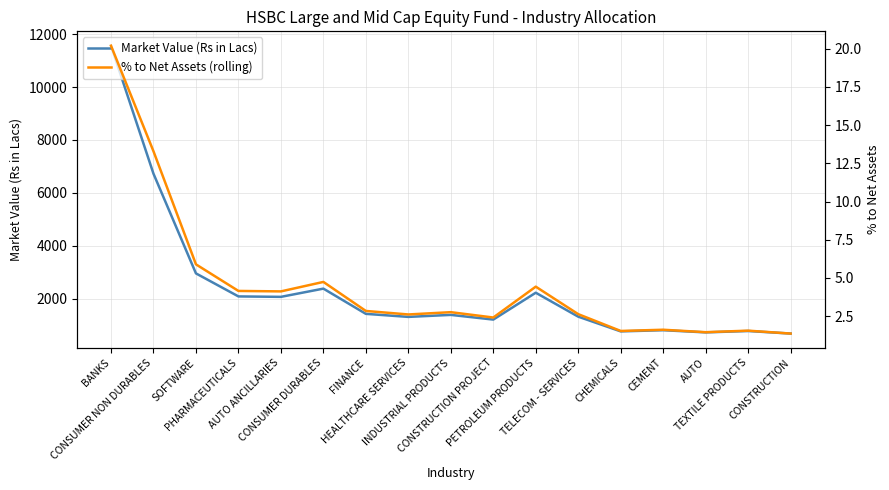

What is the value of the % to Net Assets (rolling) point at the 11th from the left?

4.4